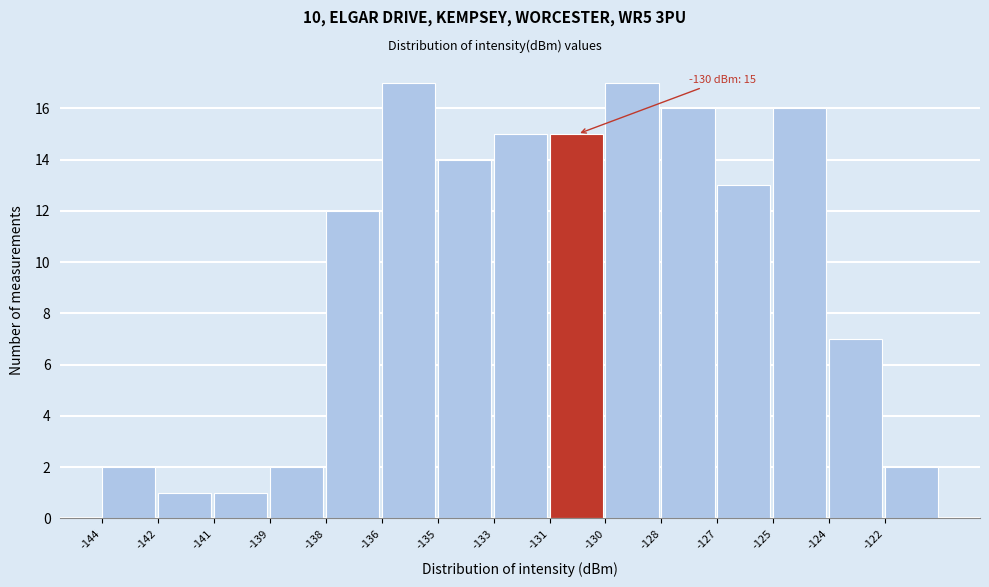

Reading left to right, list all the values displayed in this chart.

2	1	1	2	12	17	14	15	15	17	16	13	16	7	2